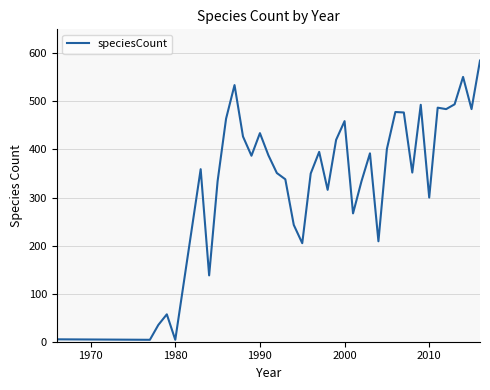

What is the greatest value displayed?

585